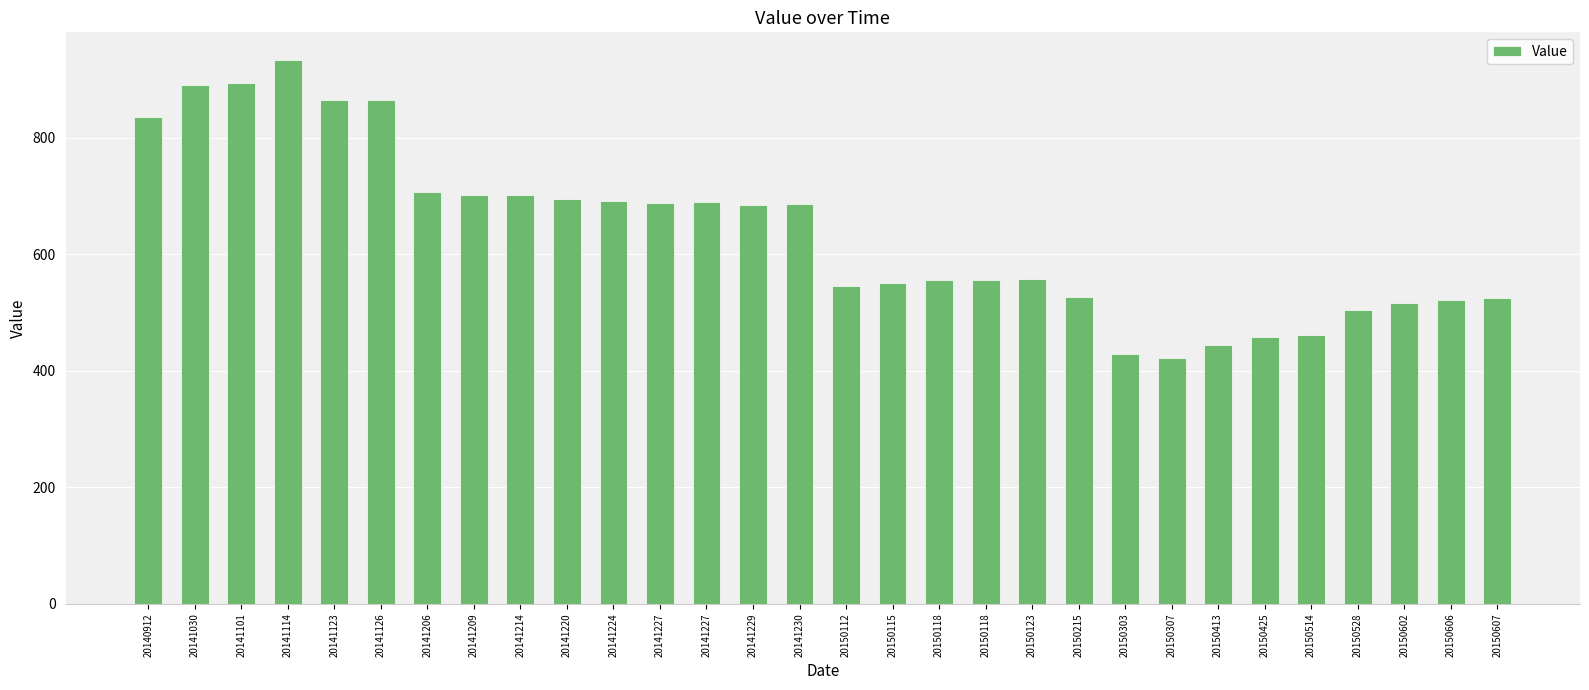

List the labels in order of value, smallest first.

20150307, 20150303, 20150413, 20150425, 20150514, 20150528, 20150602, 20150606, 20150607, 20150215, 20150112, 20150115, 20150118, 20150118, 20150123, 20141229, 20141230, 20141227, 20141227, 20141224, 20141220, 20141214, 20141209, 20141206, 20140912, 20141126, 20141123, 20141030, 20141101, 20141114